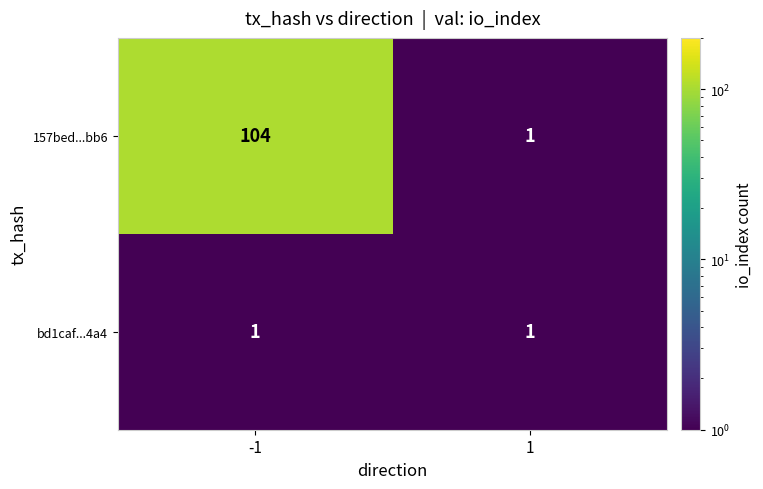

Reading left to right, transcribe all the data shown in this chart.

157bed...bb6: -1=104	1=1
bd1caf...4a4: -1=1	1=1